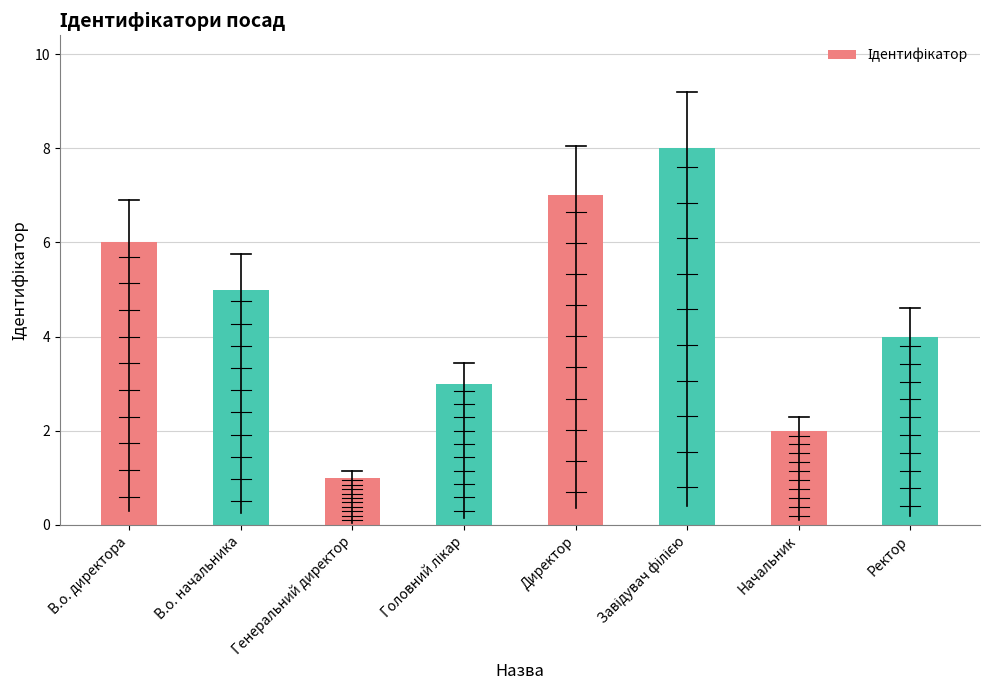

What value does the data have at Ректор?

4